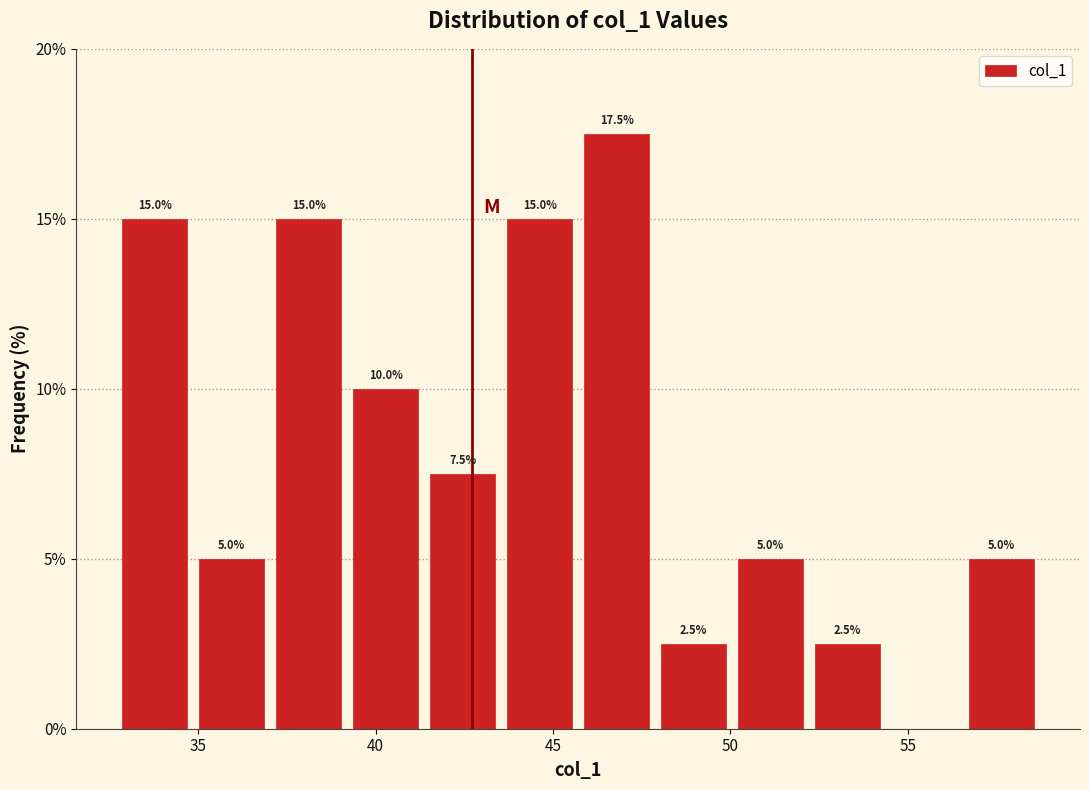

Over which range of the x-axis is the bar tallest?

45.5 to 48.0